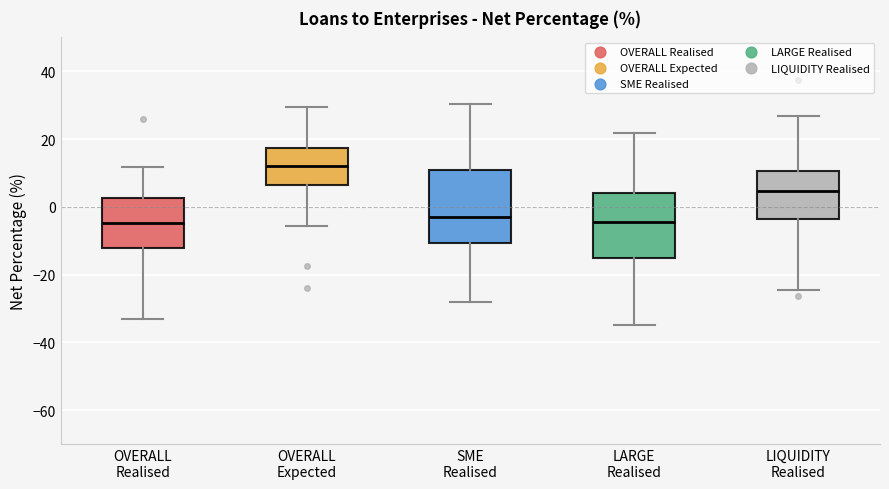

Comparing the boxes themselves (not the whiskers), which one is the tallest?

SME Realised